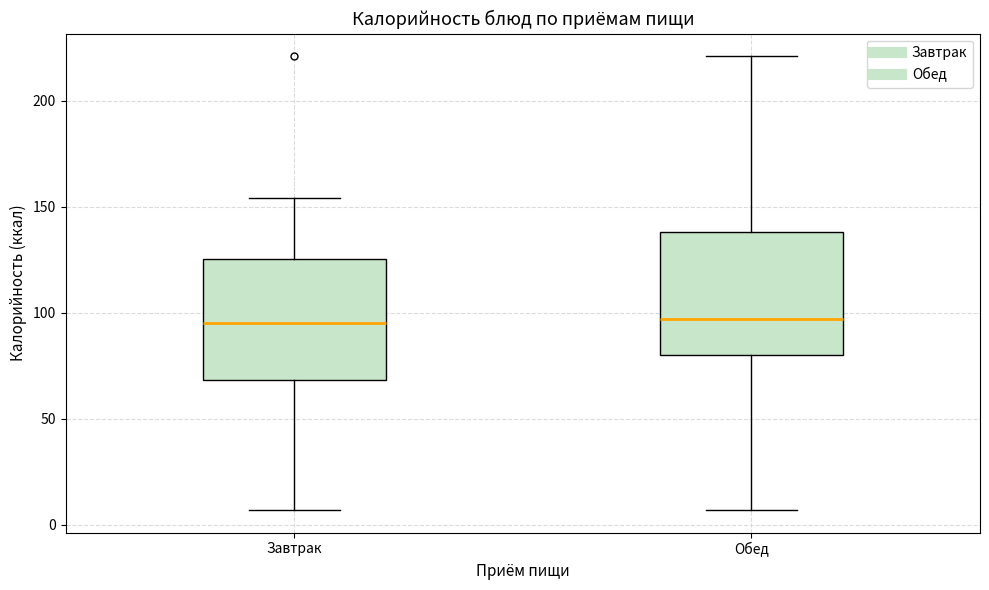

Where does the upper whisker of the box for Обед end on the y-axis? The values are not printed on the chart, so give them approximately, as read against the axis.

220